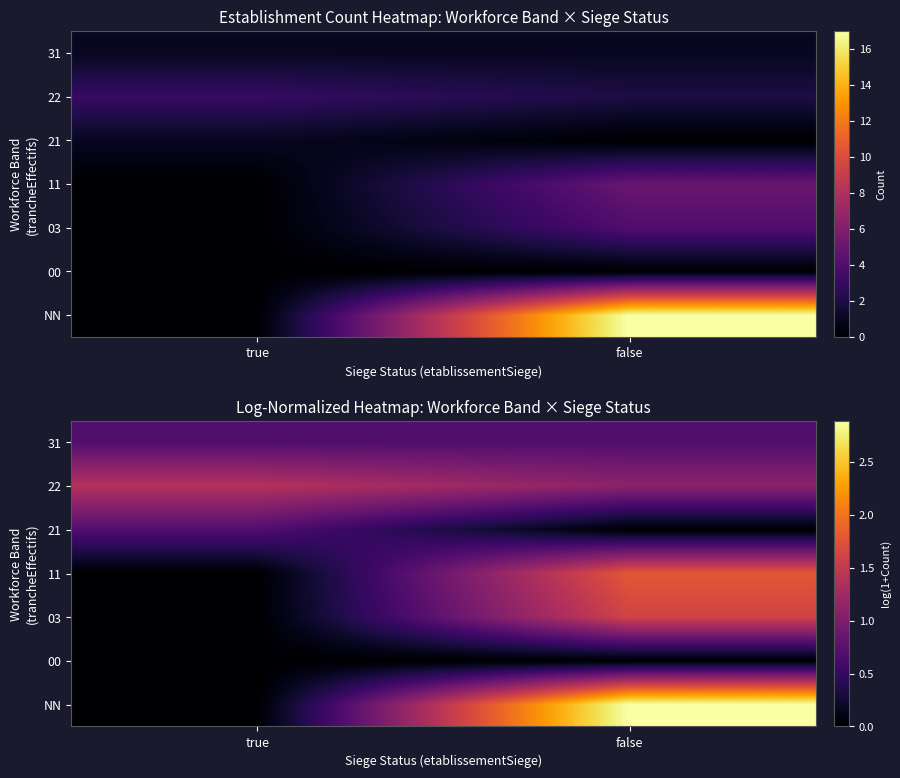

What is the difference between the highest and lowest values at false?

2.9